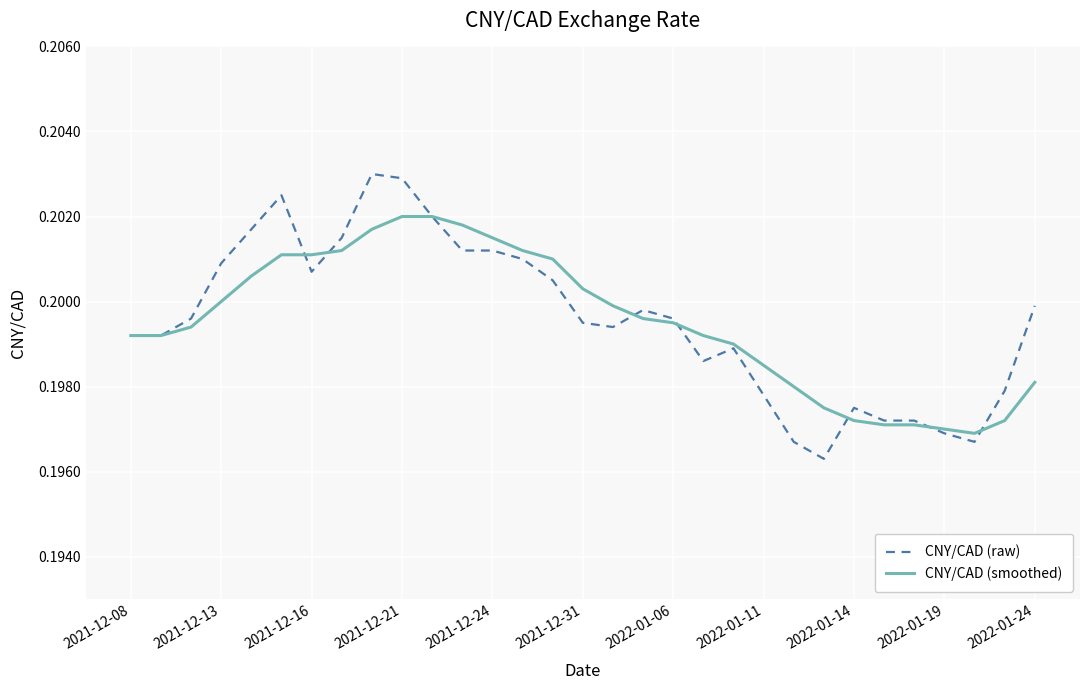

Rank the series by their maximum value, from lowest to highest.

CNY/CAD (smoothed), CNY/CAD (raw)